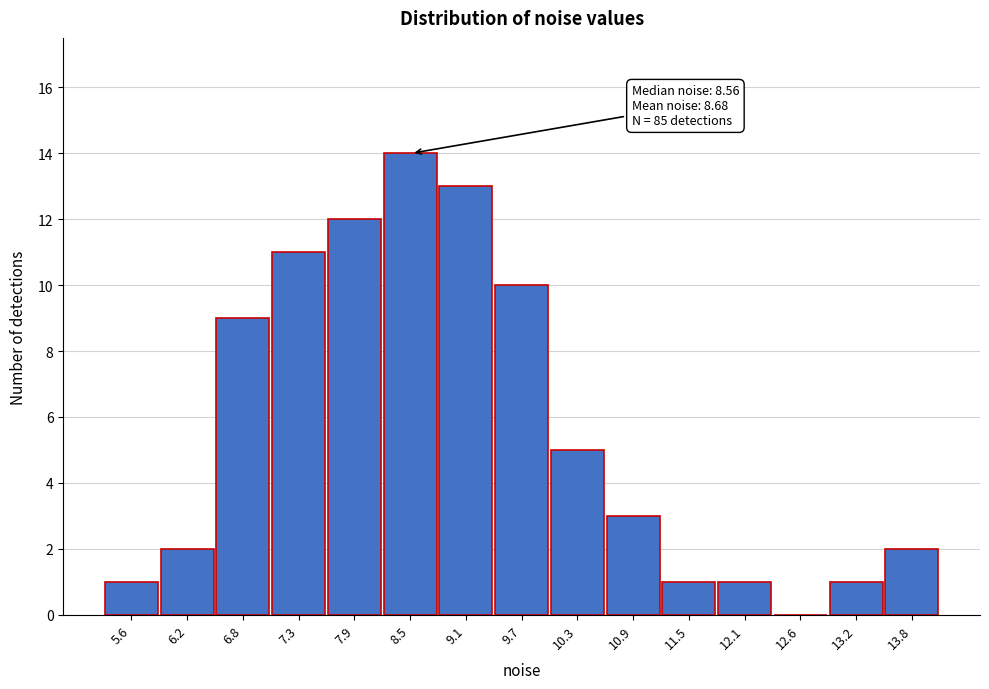

Over which range of the x-axis is the bar tallest?

8.2 to 8.8